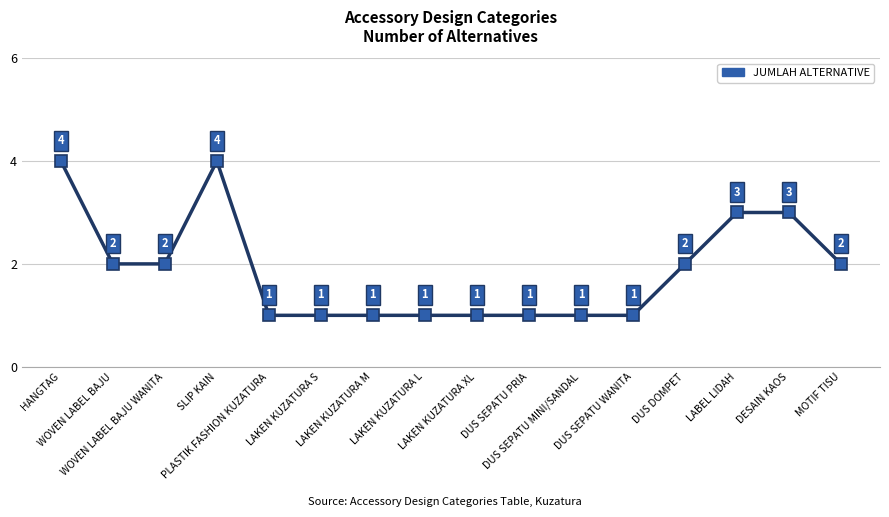

What is the maximum value shown in the chart?

4